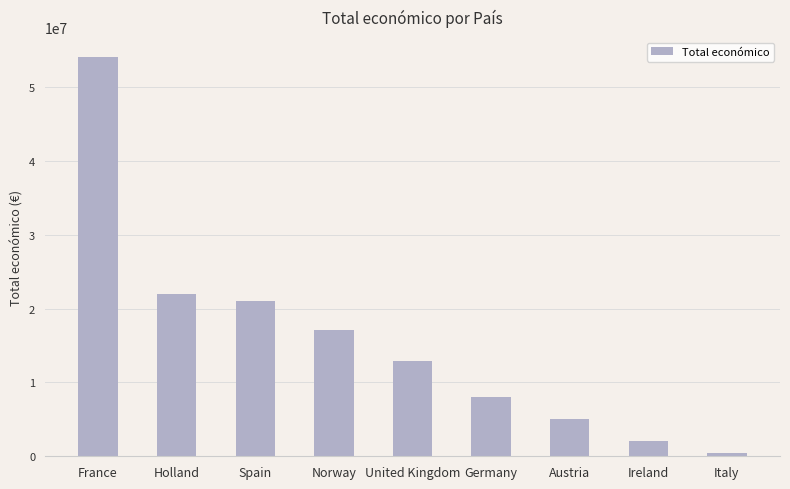

Which category has the lowest value across all series?

Italy